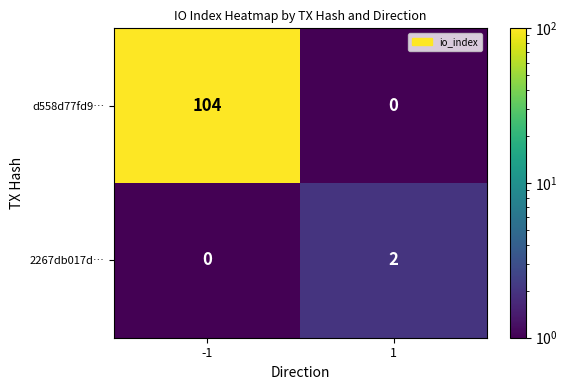

Which series changed the most between -1 and 1?

d558d77fd9…